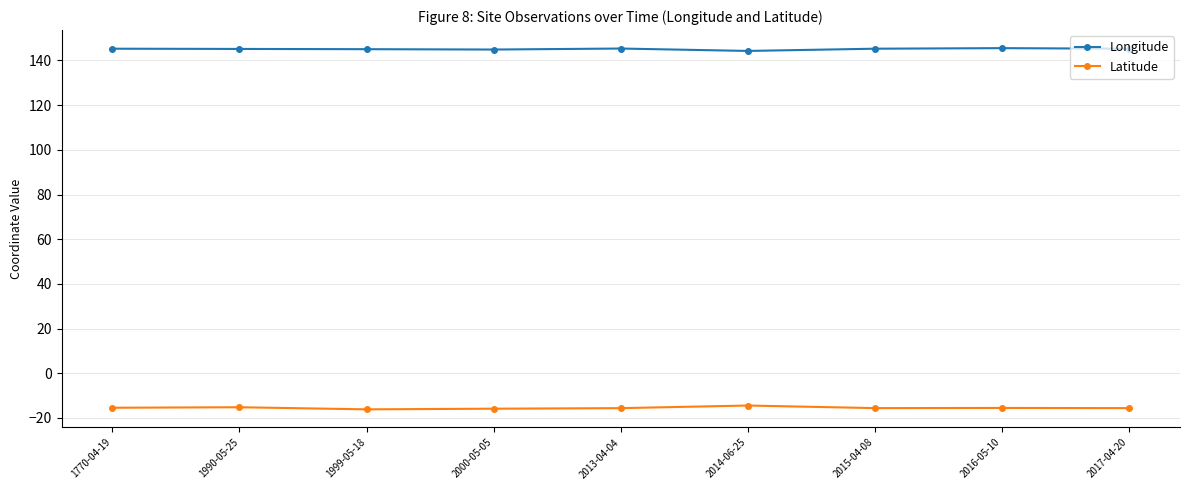

What is the label of the 9th point from the right?

1770-04-19